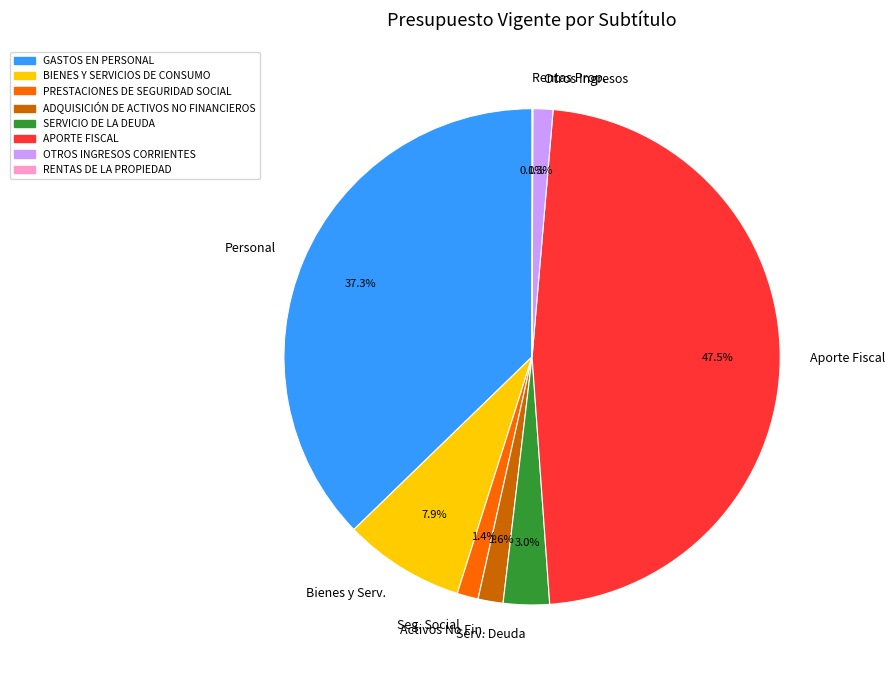

Does Serv. Deuda represent more than half of the total?

No